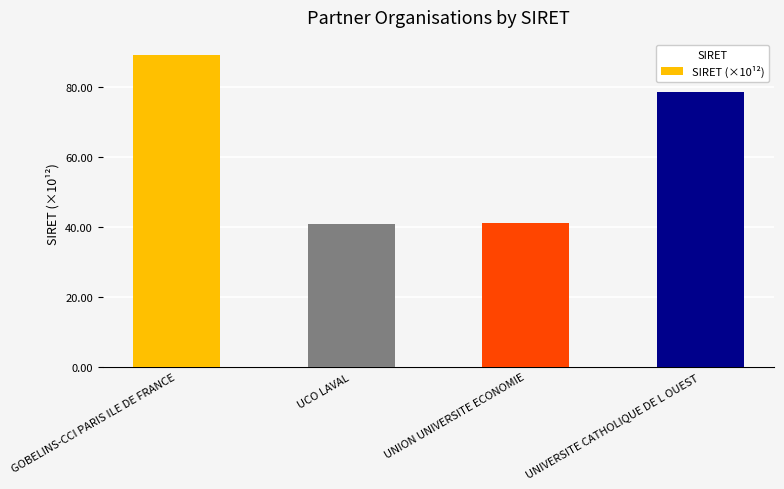

Where is the data nearest to the value 64?

UNIVERSITE CATHOLIQUE DE L OUEST